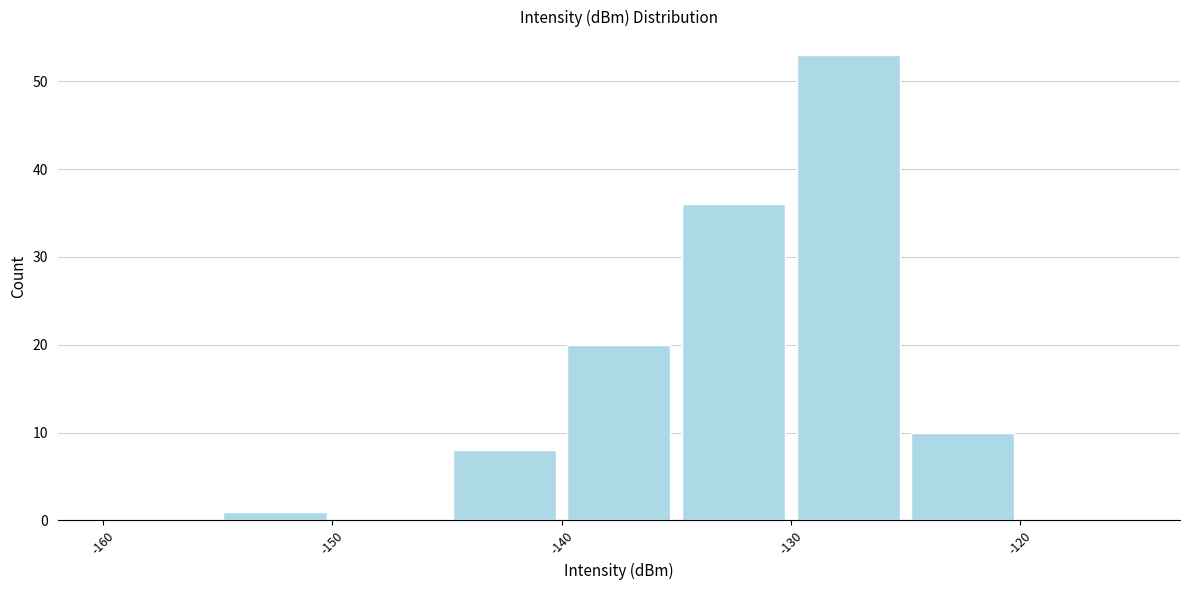

Over which range of the x-axis is the bar tallest?

-130 to -125